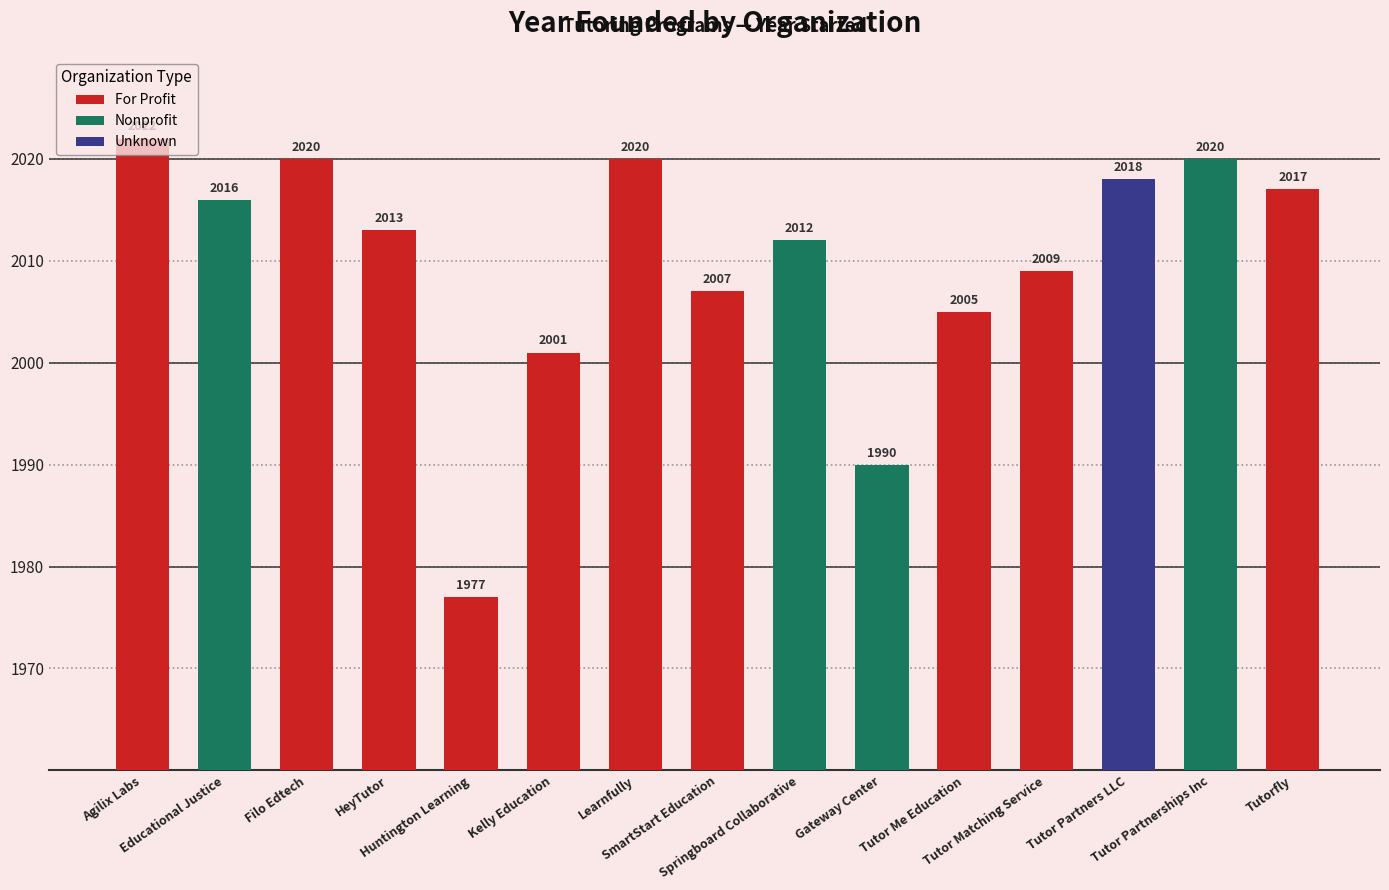

What is the sum of all values?

30147